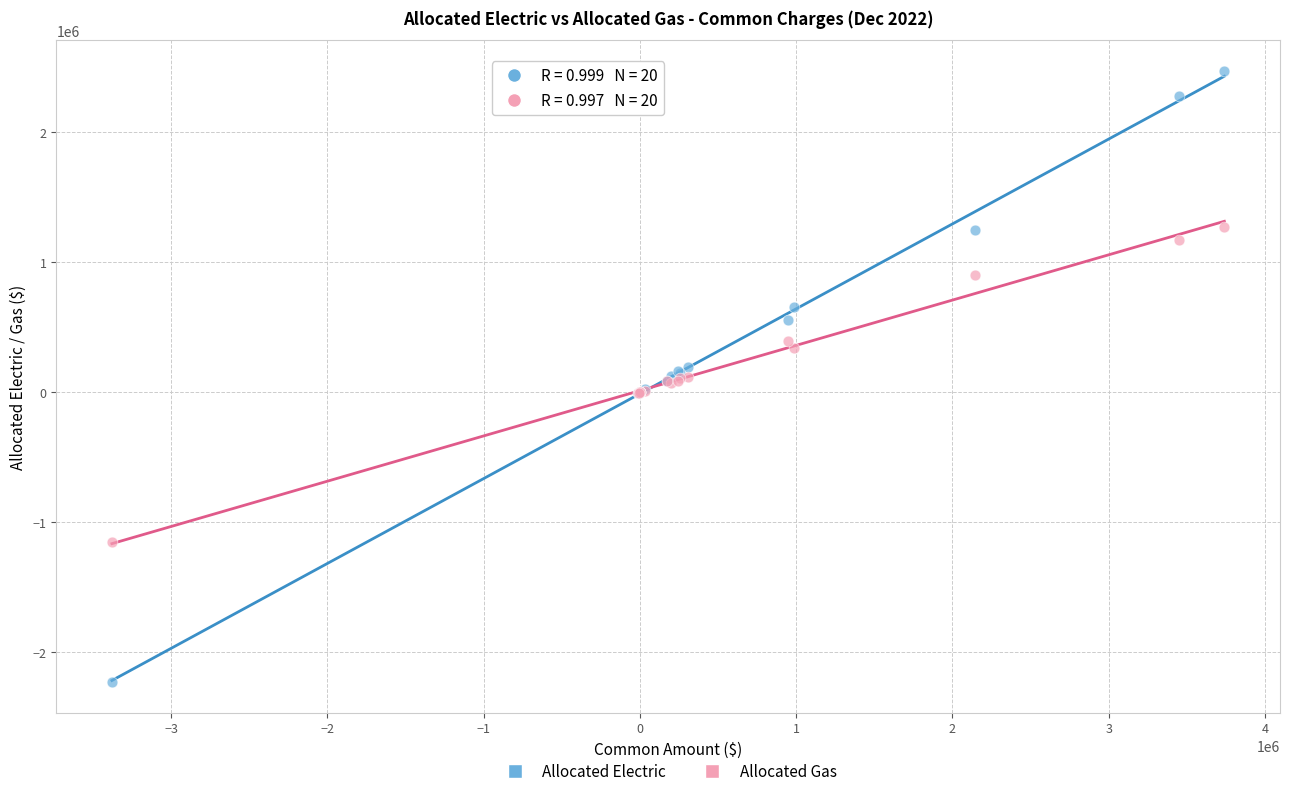

Which series reaches the maximum Y coordinate?

Allocated Electric